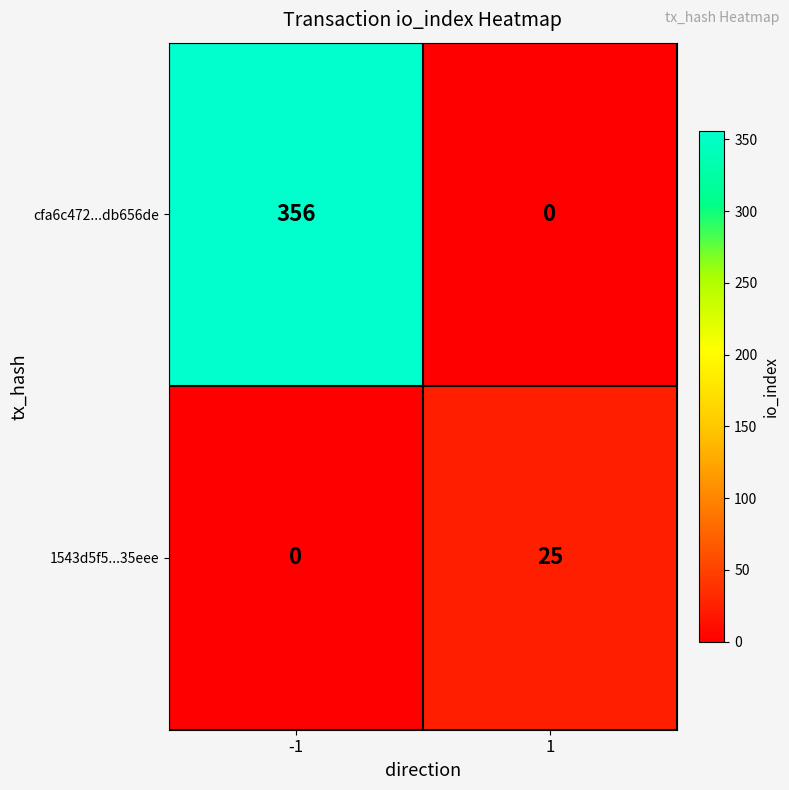

The value of cfa6c472...db656de at -1 is 198. True or false?

False